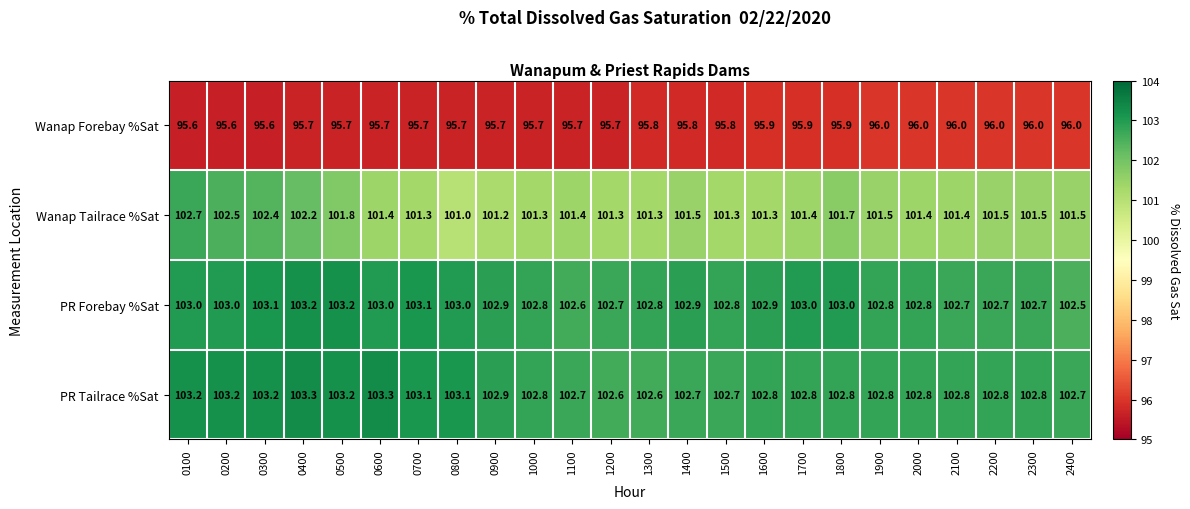

At how many categories does at least one series exceed 100?

24